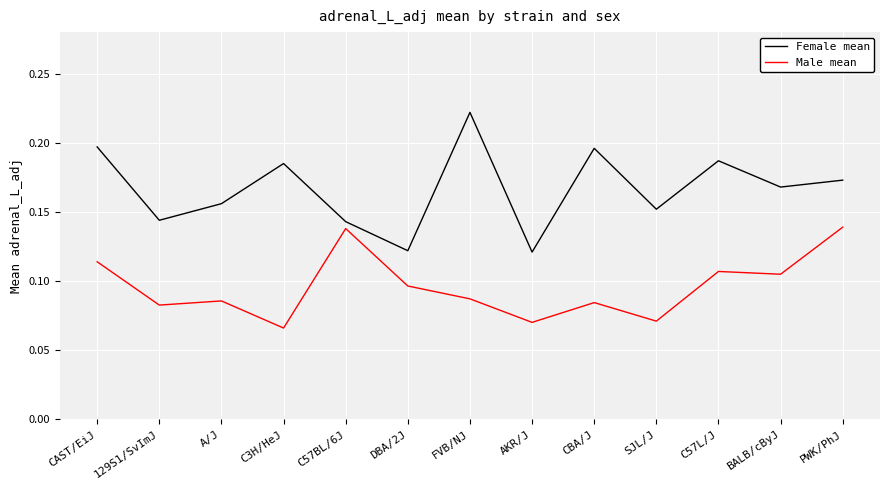

True or false: Female mean and Male mean cross at least once.

False